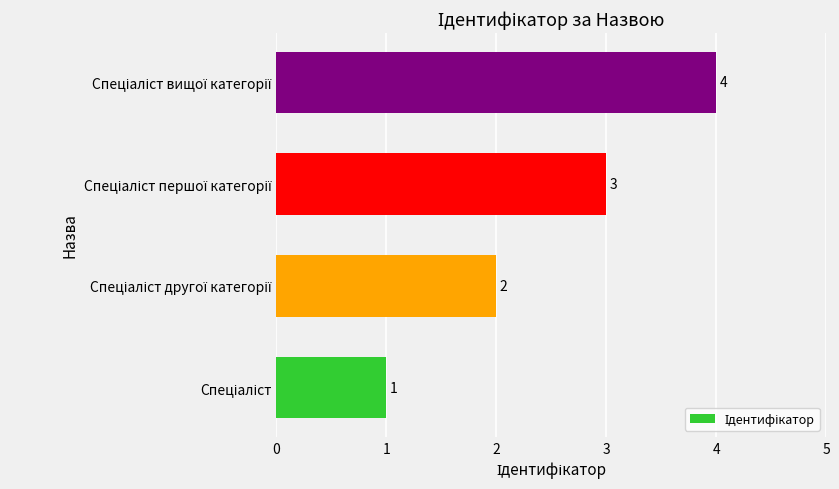

What is the sum of all values?

10